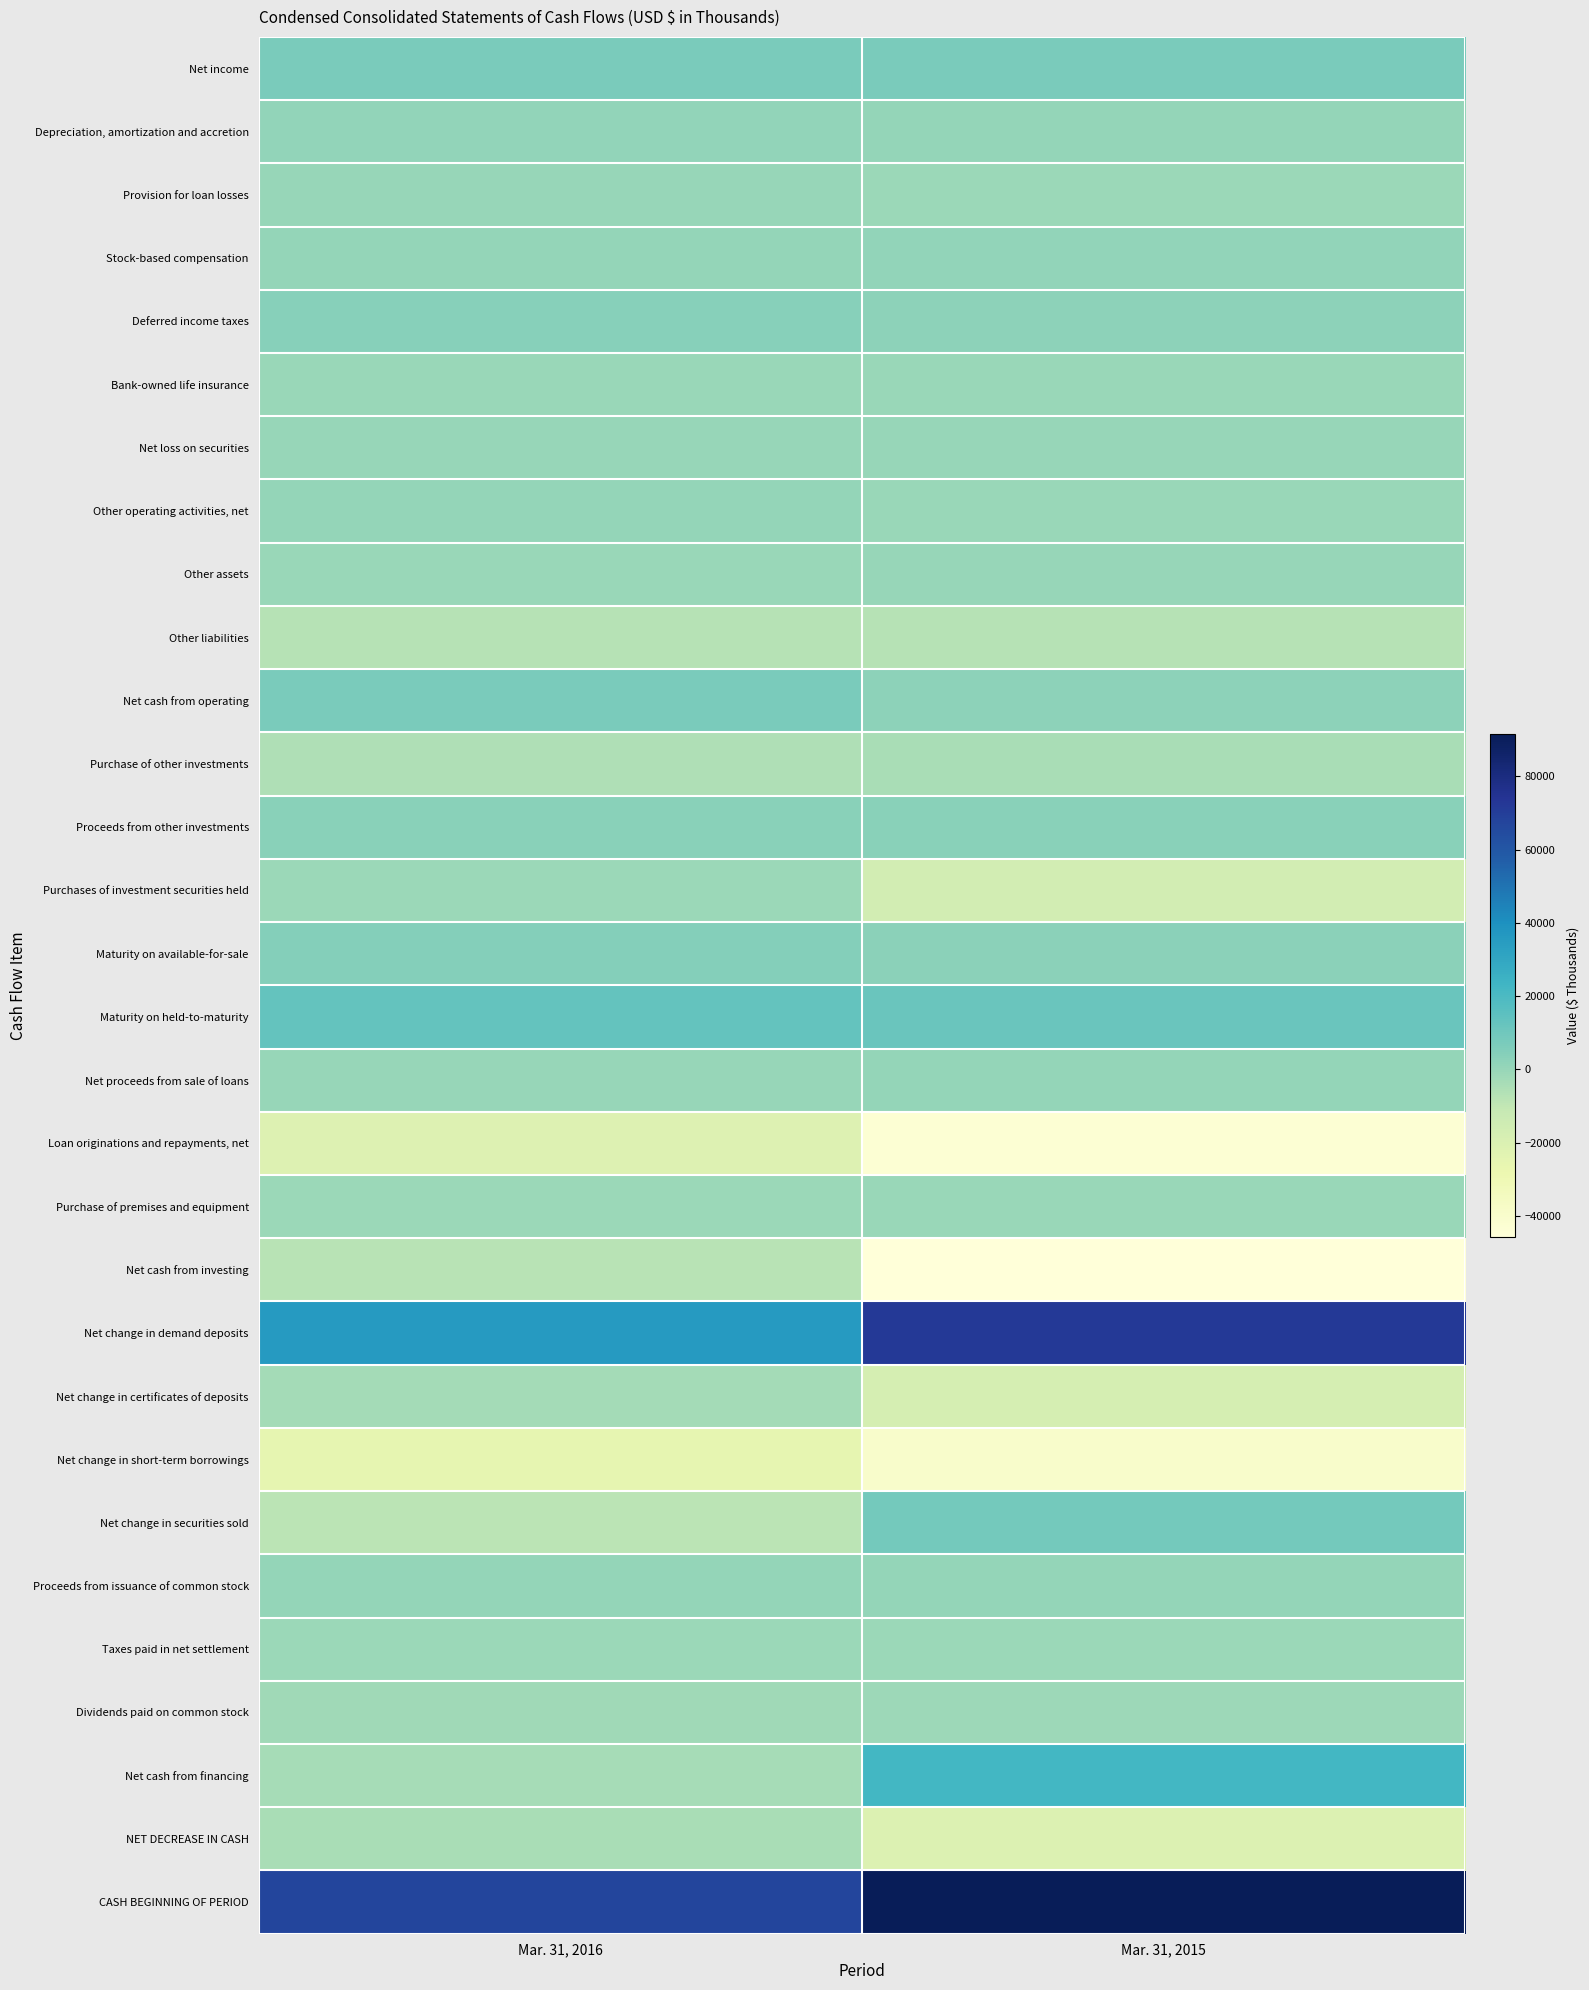

Reading left to right, list all the values displayed in this chart.

Net income: Mar. 31, 2016=7365	Mar. 31, 2015=7332
Depreciation, amortization and accretion: Mar. 31, 2016=1199	Mar. 31, 2015=903
Provision for loan losses: Mar. 31, 2016=370	Mar. 31, 2015=-789
Stock-based compensation: Mar. 31, 2016=969	Mar. 31, 2015=1165
Deferred income taxes: Mar. 31, 2016=4091	Mar. 31, 2015=2567
Bank-owned life insurance: Mar. 31, 2016=-357	Mar. 31, 2015=-344
Net loss on securities: Mar. 31, 2016=3	Mar. 31, 2015=31
Other operating activities, net: Mar. 31, 2016=1000	Mar. 31, 2015=-410
Other assets: Mar. 31, 2016=-213	Mar. 31, 2015=83
Other liabilities: Mar. 31, 2016=-7184	Mar. 31, 2015=-7472
Net cash from operating: Mar. 31, 2016=7243	Mar. 31, 2015=2523
Purchase of other investments: Mar. 31, 2016=-5559	Mar. 31, 2015=-4057
Proceeds from other investments: Mar. 31, 2016=3408	Mar. 31, 2015=3469
Purchases of investment securities held: Mar. 31, 2016=-797	Mar. 31, 2015=-16634
Maturity on available-for-sale: Mar. 31, 2016=4412	Mar. 31, 2015=2998
Maturity on held-to-maturity: Mar. 31, 2016=13039	Mar. 31, 2015=11712
Net proceeds from sale of loans: Mar. 31, 2016=60	Mar. 31, 2015=979
Loan originations and repayments, net: Mar. 31, 2016=-21365	Mar. 31, 2015=-43311
Purchase of premises and equipment: Mar. 31, 2016=-1034	Mar. 31, 2015=-363
Net cash from investing: Mar. 31, 2016=-7836	Mar. 31, 2015=-45620
Net change in demand deposits: Mar. 31, 2016=35595	Mar. 31, 2015=72181
Net change in certificates of deposits: Mar. 31, 2016=-2943	Mar. 31, 2015=-17255
Net change in short-term borrowings: Mar. 31, 2016=-25473	Mar. 31, 2015=-39469
Net change in securities sold: Mar. 31, 2016=-8318	Mar. 31, 2015=8838
Proceeds from issuance of common stock: Mar. 31, 2016=472	Mar. 31, 2015=489
Taxes paid in net settlement: Mar. 31, 2016=-855	Mar. 31, 2015=-1141
Dividends paid on common stock: Mar. 31, 2016=-1847	Mar. 31, 2015=-1627
Net cash from financing: Mar. 31, 2016=-3369	Mar. 31, 2015=22416
NET DECREASE IN CASH: Mar. 31, 2016=-3962	Mar. 31, 2015=-20681
CASH BEGINNING OF PERIOD: Mar. 31, 2016=67312	Mar. 31, 2015=91565